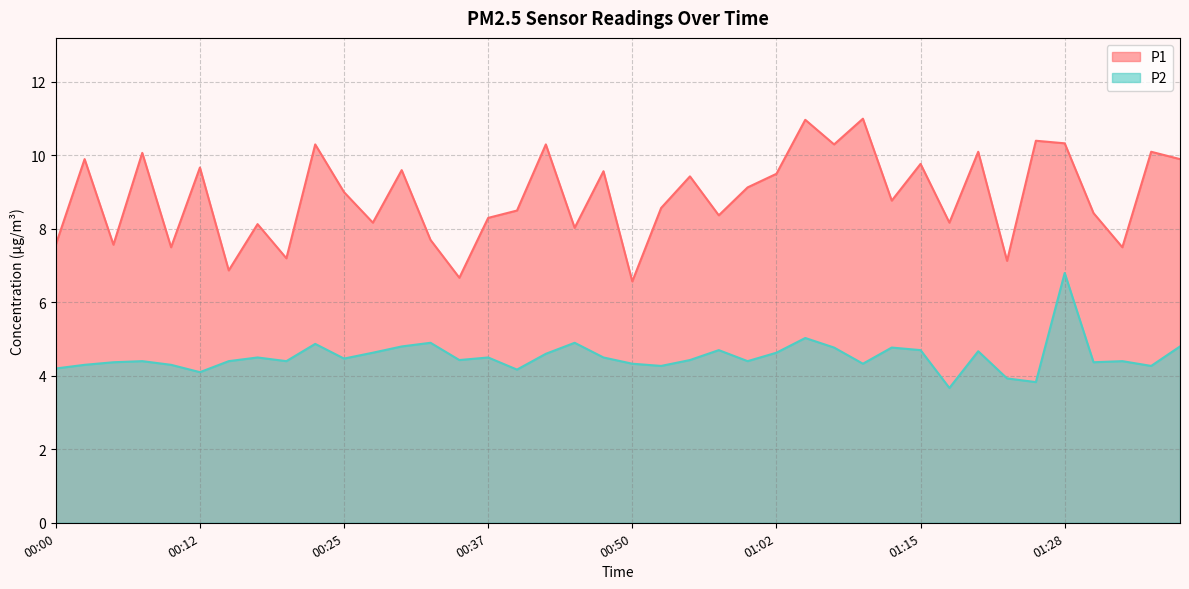

Does the chart have visible grid lines?

Yes